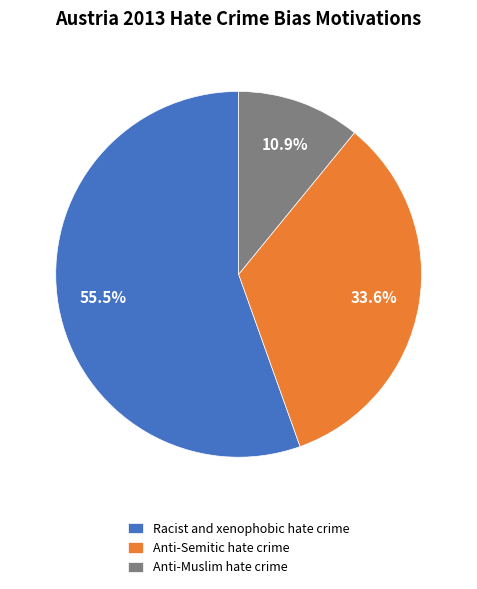

The Anti-Muslim hate crime slice represents 17% of the pie. True or false?

False